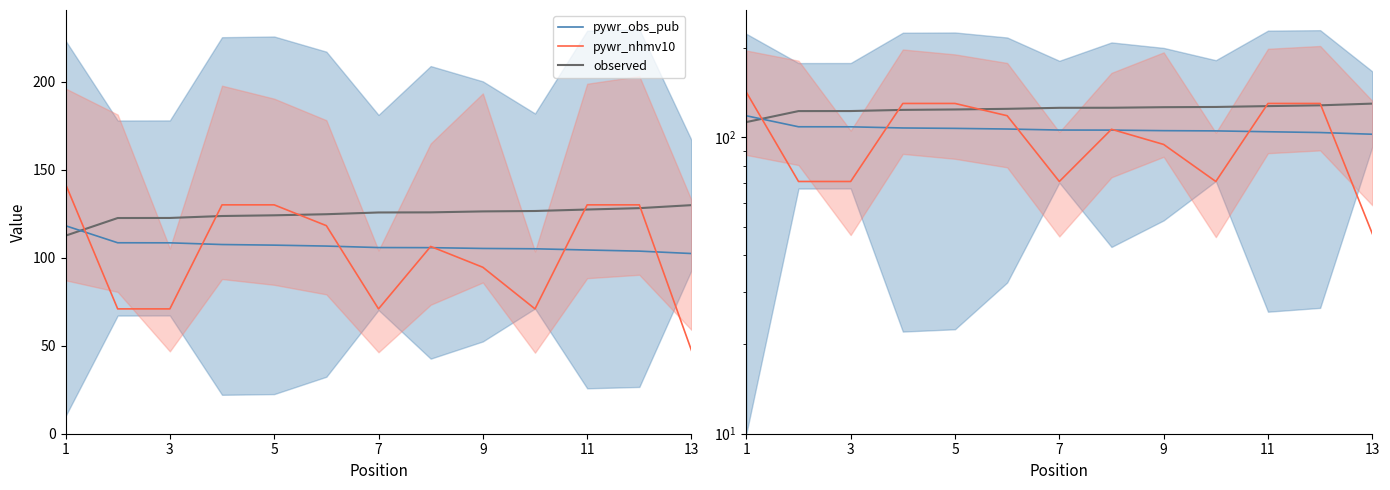

True or false: pywr_obs_pub has more than 2 interior local peaks.

False